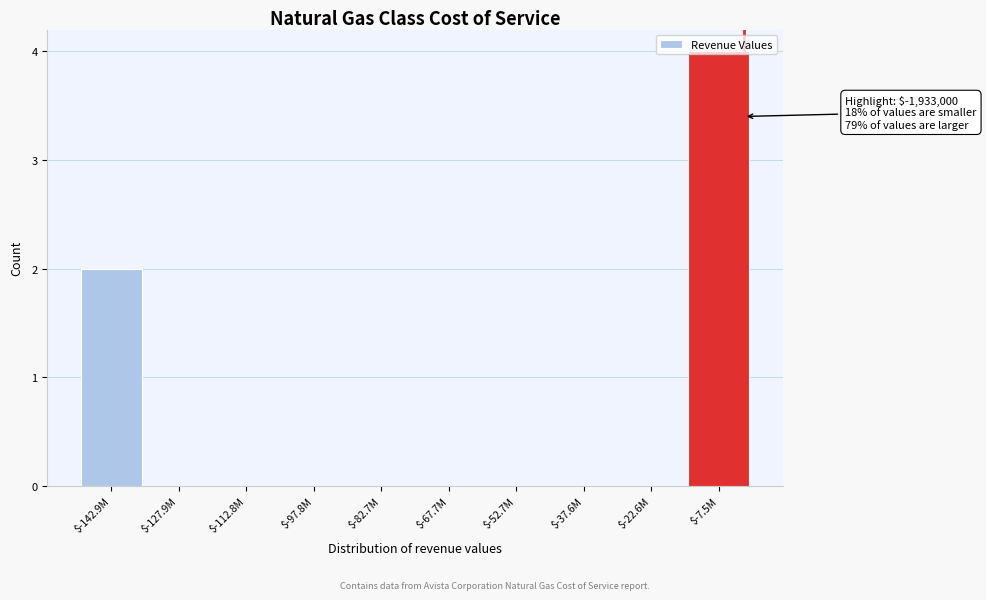

What is the maximum value shown in the chart?

4